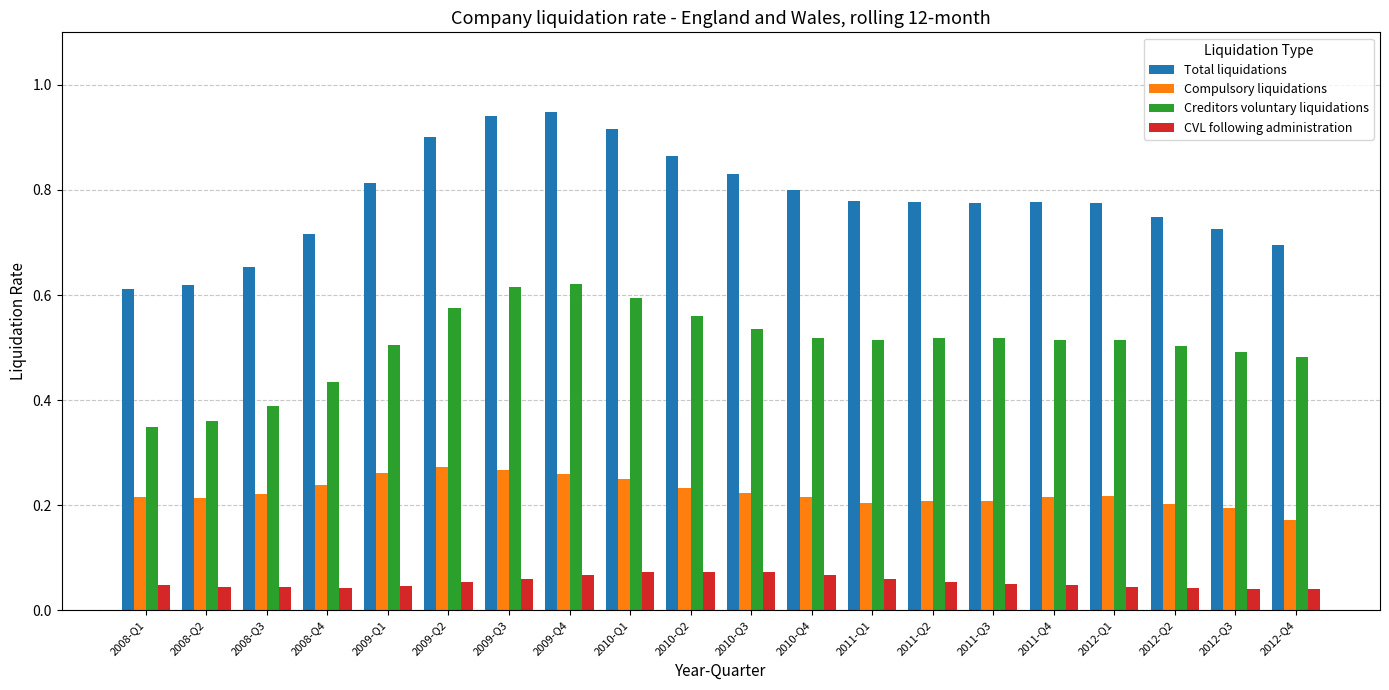

What is the sum of all Total liquidations values?

15.7